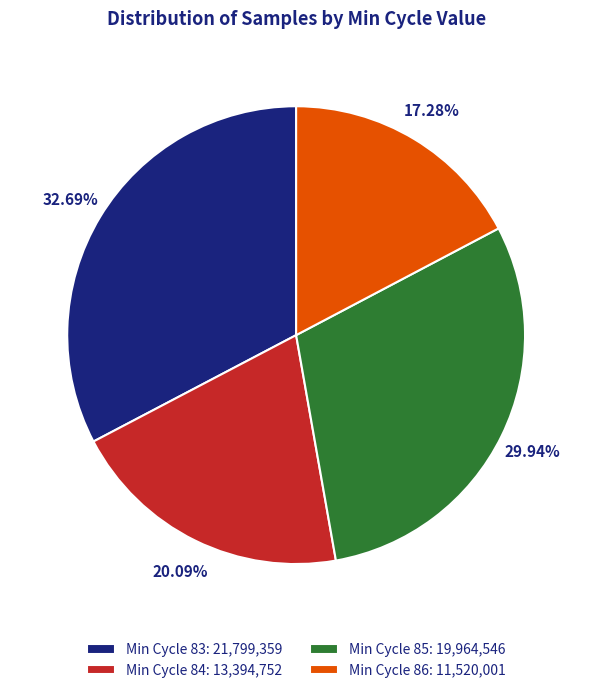

Which has a higher value, Min Cycle 86: 11,520,001 or Min Cycle 84: 13,394,752?

Min Cycle 84: 13,394,752